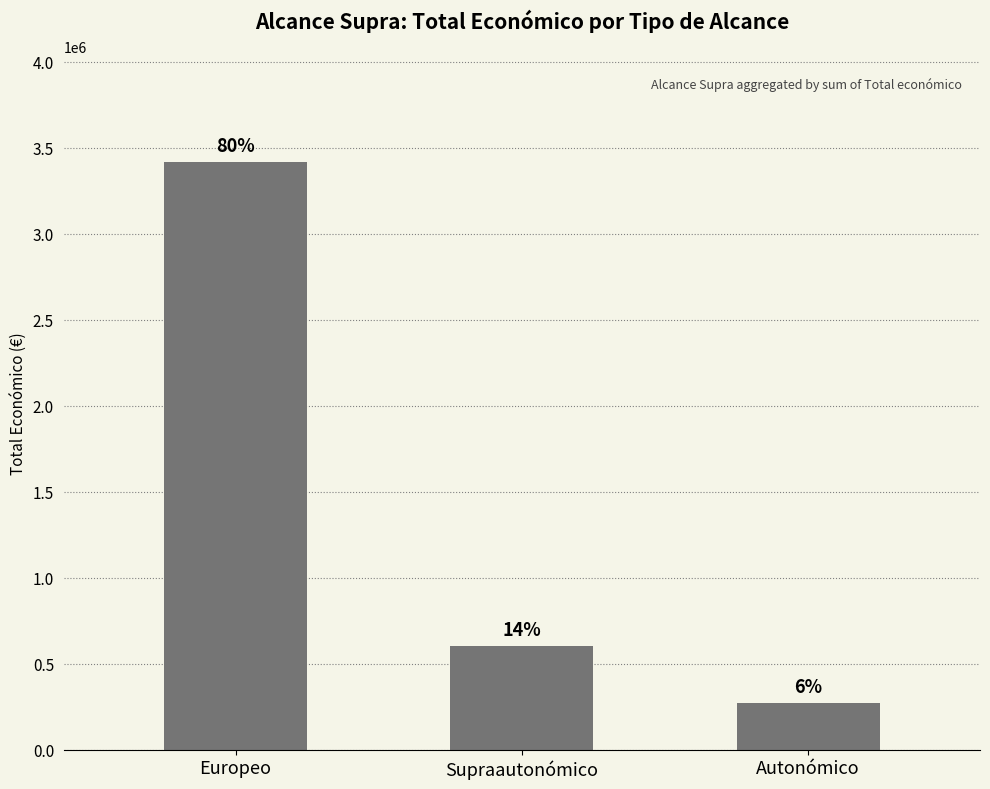

Reading left to right, transcribe all the data shown in this chart.

Europeo=3418126	Supraautonómico=599883	Autonómico=270000